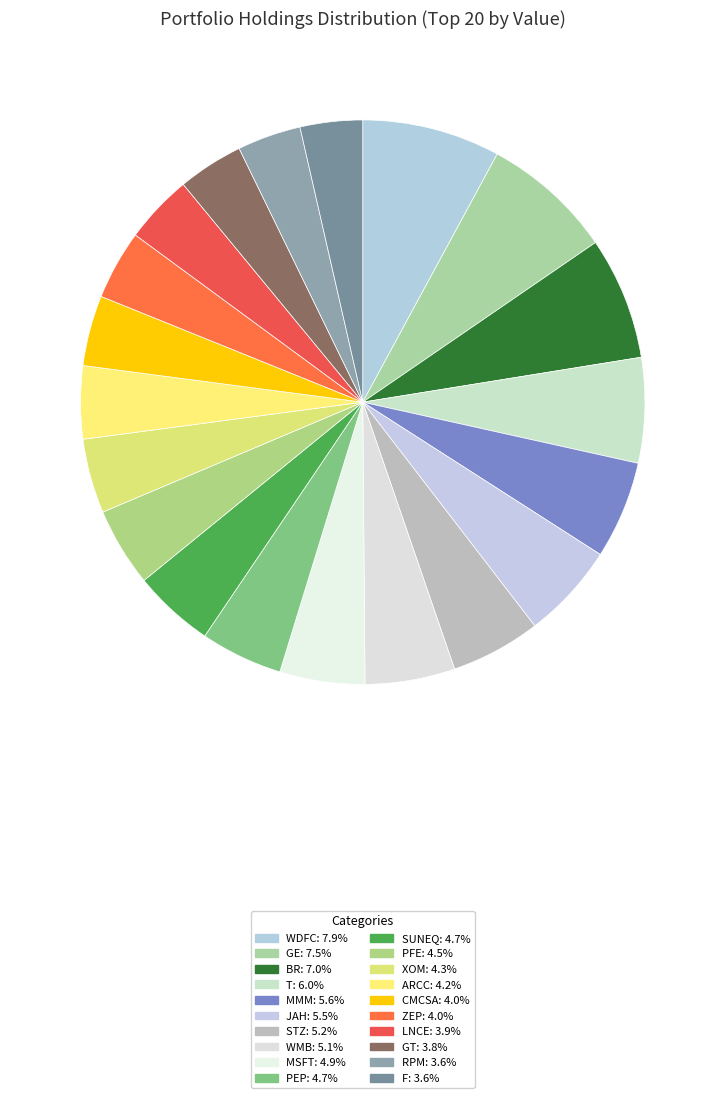

True or false: LNCE accounts for 1% of the total.

False